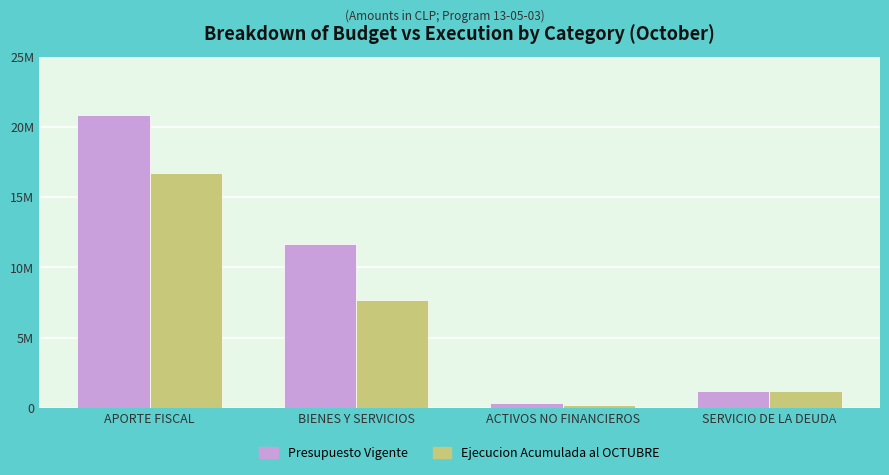

Which series has the largest total across all categories?

Presupuesto Vigente